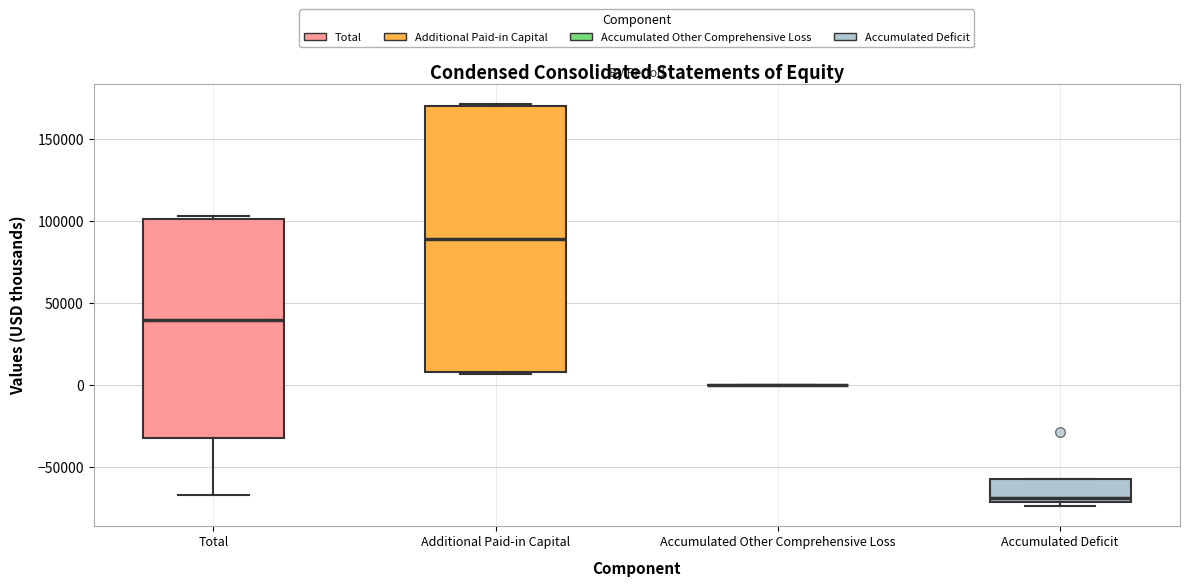

Reading left to right, transcribe this box plot: for each box, give where its median line is, the range the box spans, and where its two whiskers end, as read against the y-axis. The values are not printed on the chart, so give them approximately, as read against the axis.

Total: median 40000, box -35000 to 100000, whiskers -65000 to 105000
Additional Paid-in Capital: median 90000, box 10000 to 170000, whiskers 5000 to 170000
Accumulated Other Comprehensive Loss: box collapsed to a line at 0, whiskers 0 to 0
Accumulated Deficit: median -70000 (just above the box's lower edge), box -70000 to -55000, whiskers -75000 to -55000